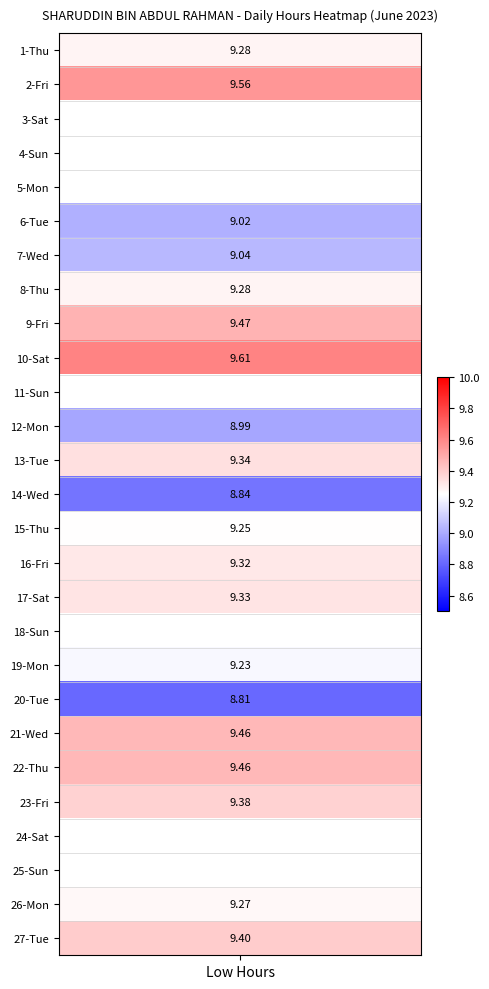

What is the greatest value displayed?

9.6